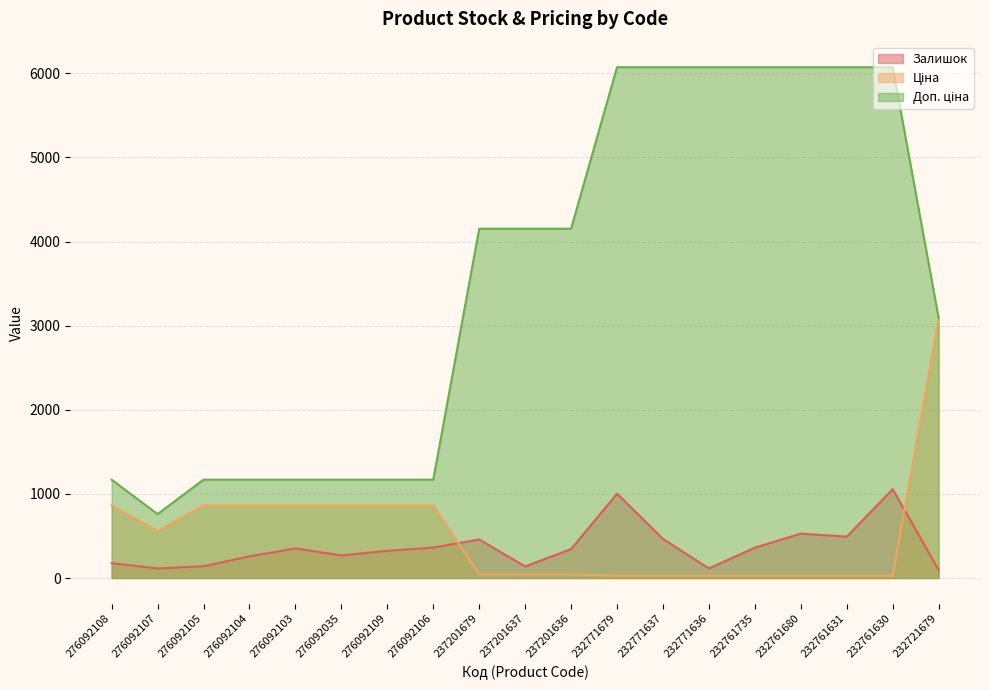

What are all the series names shown in the legend?

Залишок, Ціна, Доп. ціна